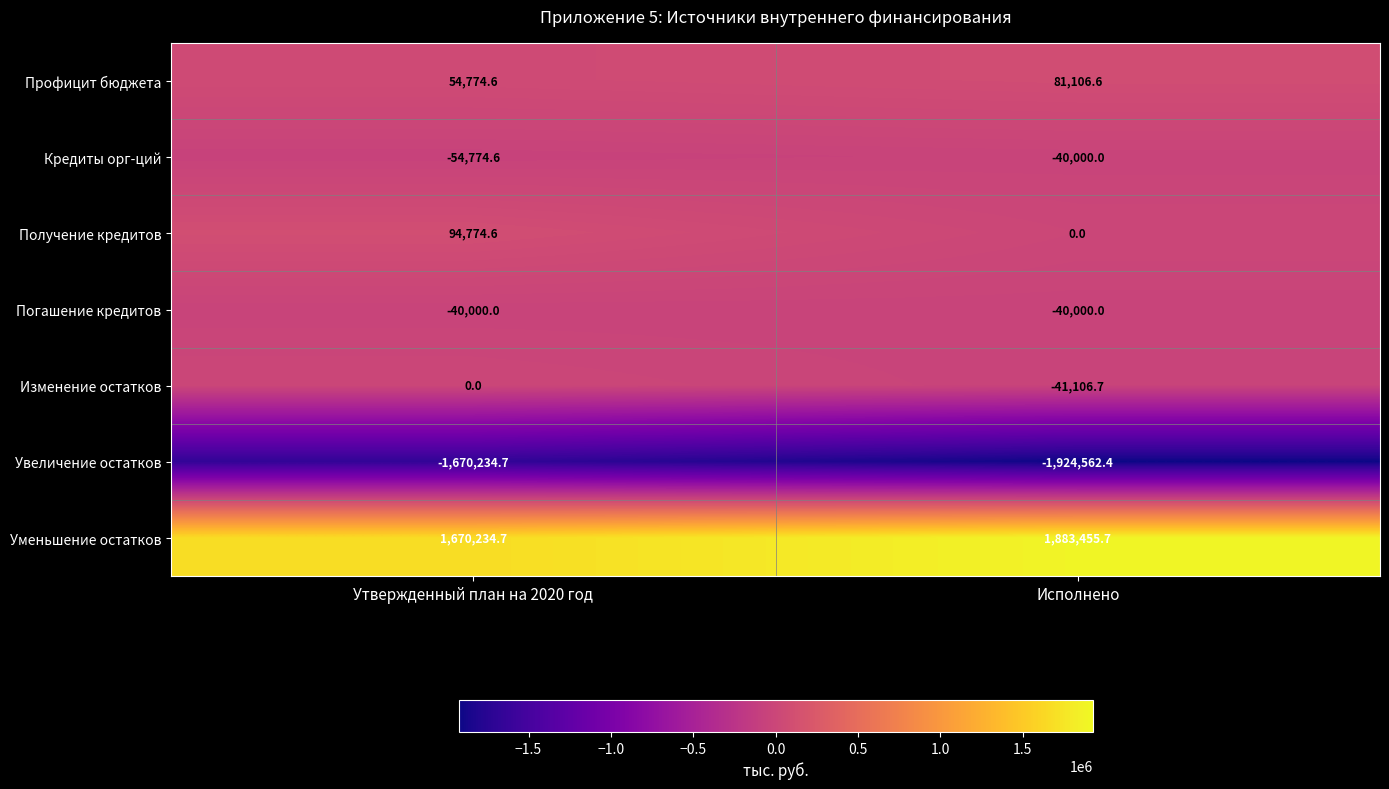

How many distinct data groups are displayed?

7